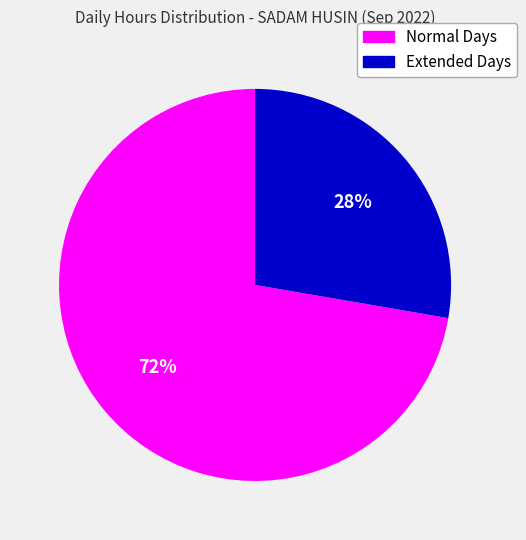

To the nearest percent, what is the average slice percentage?

50%